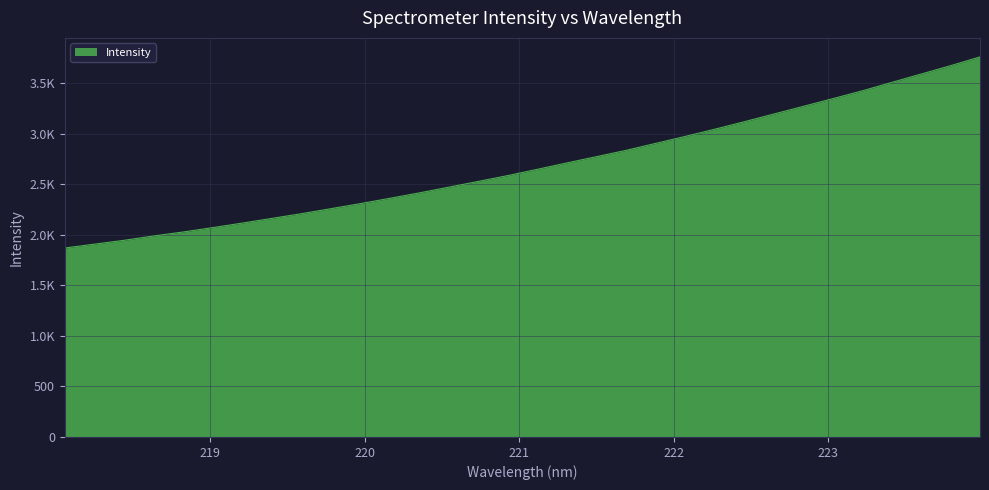

Is this an area chart (filled region under the line)?

Yes